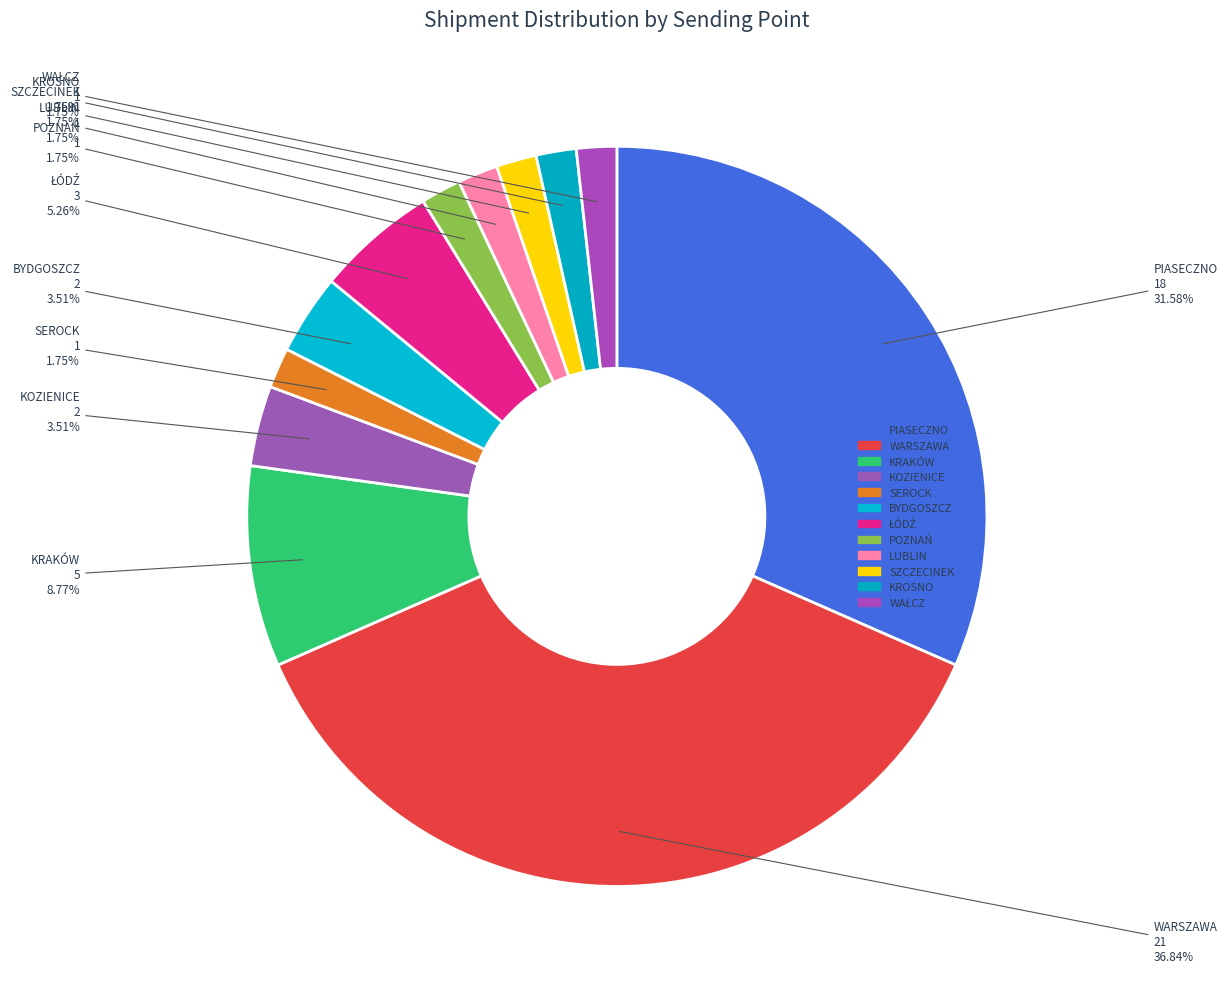

What is the largest slice in the pie chart?

WARSZAWA